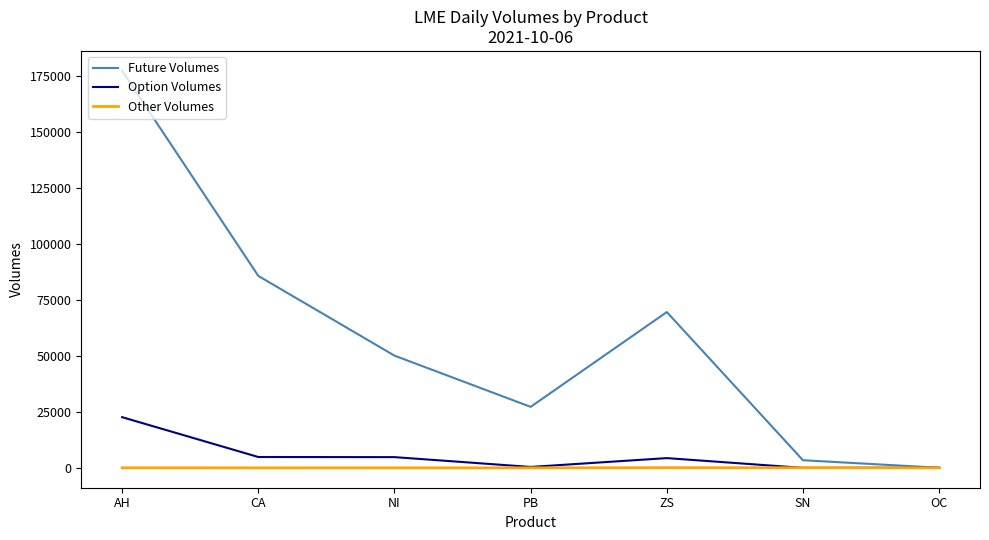

What is the sum of the Option Volumes values at CA and OC?

4915